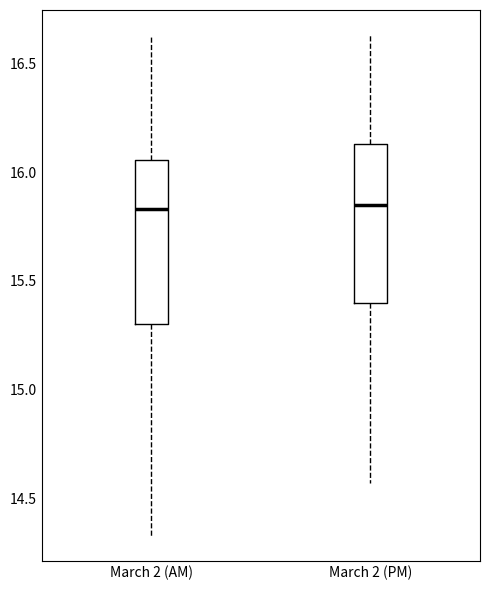

Reading left to right, read every box against the y-axis: the position of its median line, the range the box covers, and the ends of its whiskers. The values are not printed on the chart, so give them approximately, as read against the axis.

March 2 (AM): median 15.85, box 15.30 to 16.05, whiskers 14.35 to 16.65
March 2 (PM): median 15.85, box 15.40 to 16.15, whiskers 14.55 to 16.65